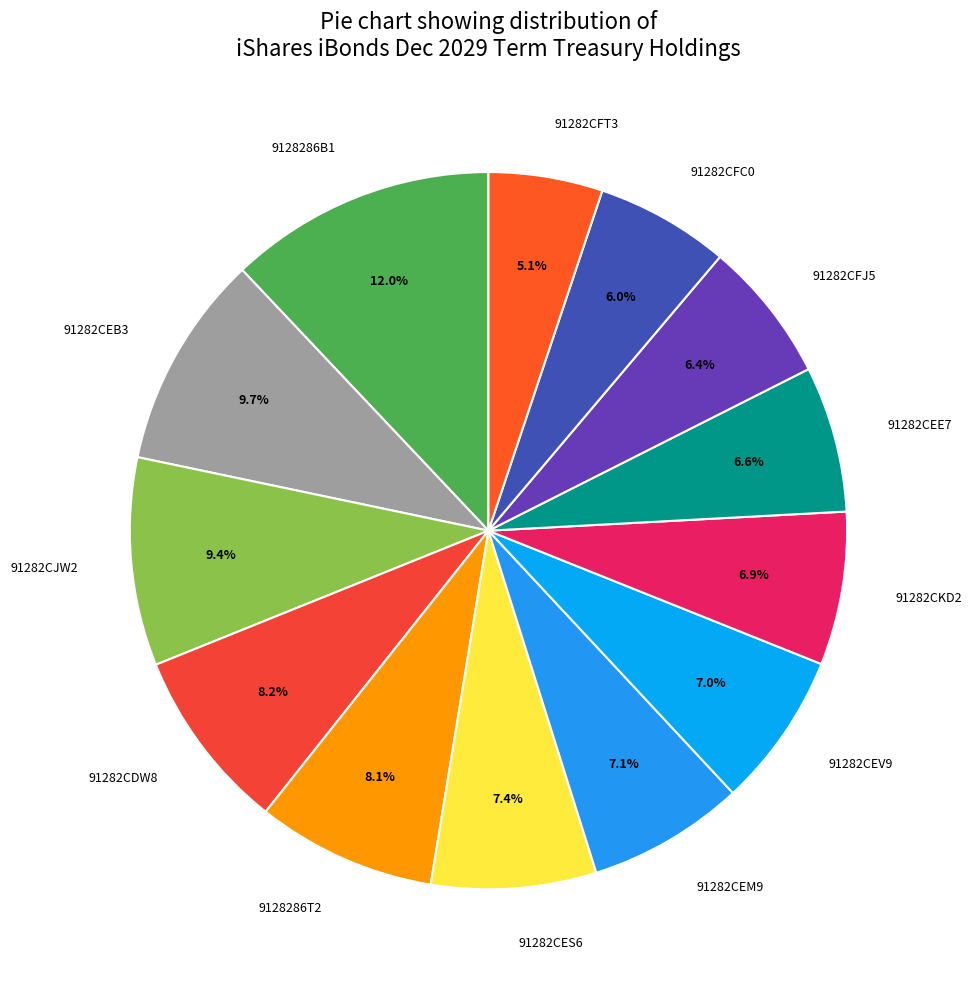

How much of the chart is everything except 91282CKD2?

93.1%